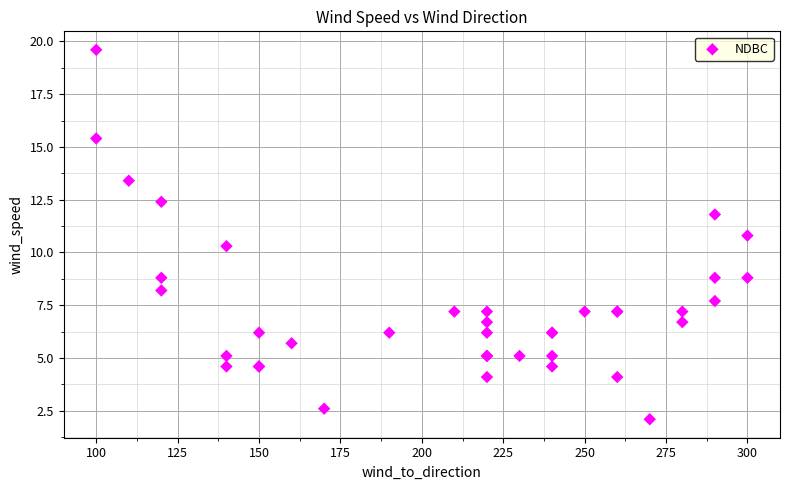

What Y value in the scatter plot is closest to 10?

10.3